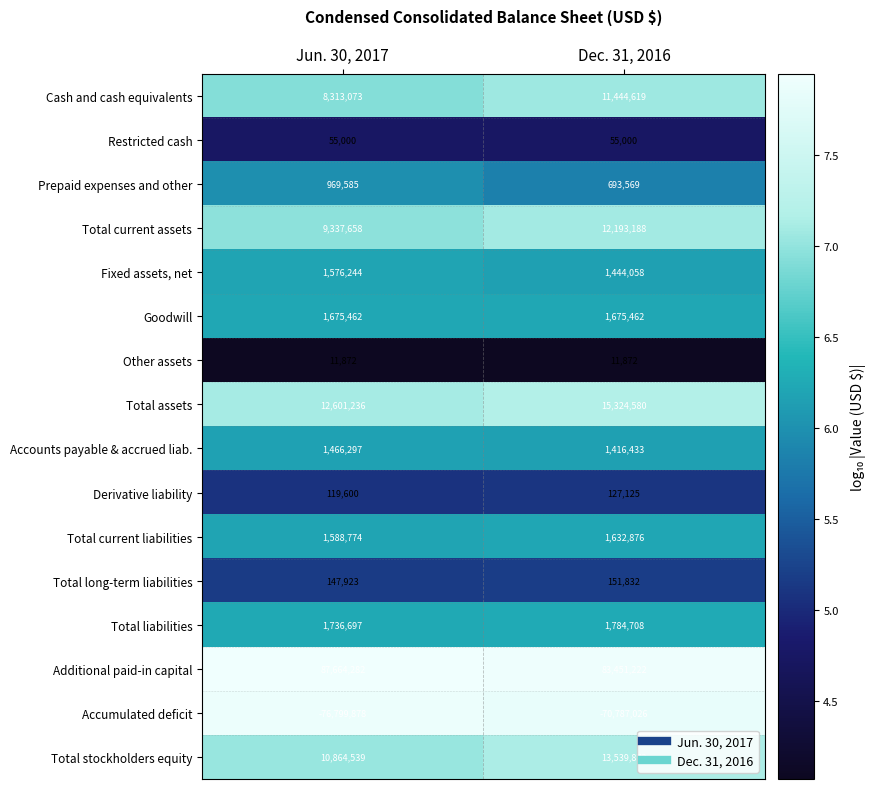

At how many categories does at least one series exceed 7?

2